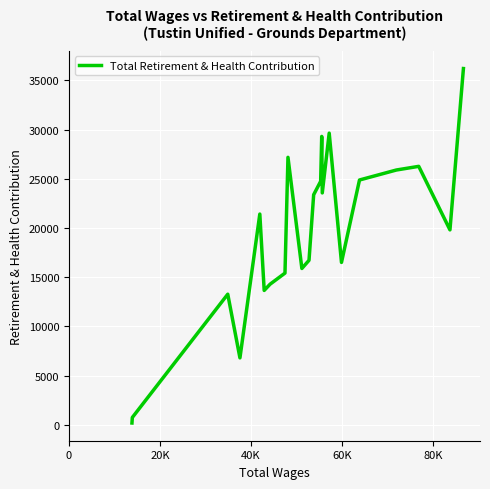

How many points are lower than both their immediate neighbors (excluding endpoints)?

6